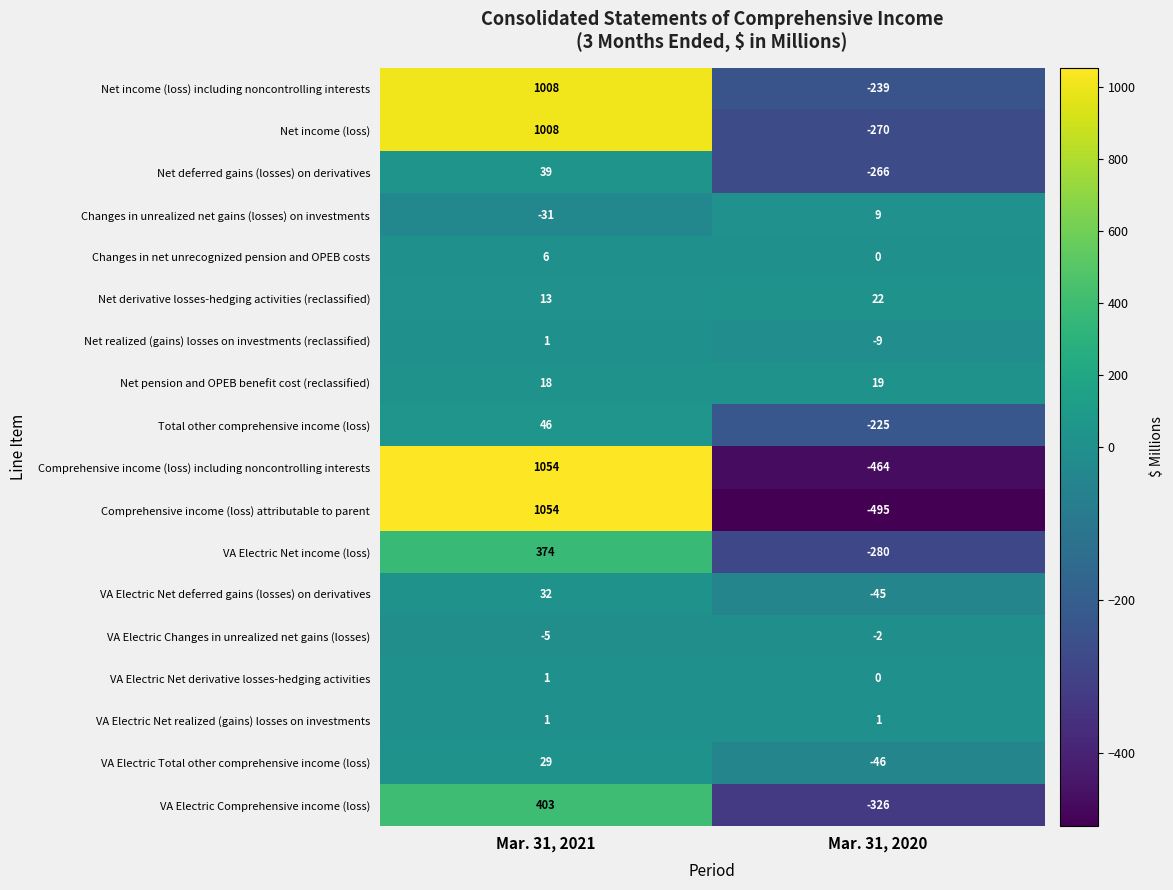

At which category does the chart reach its peak across all series?

Mar. 31, 2021